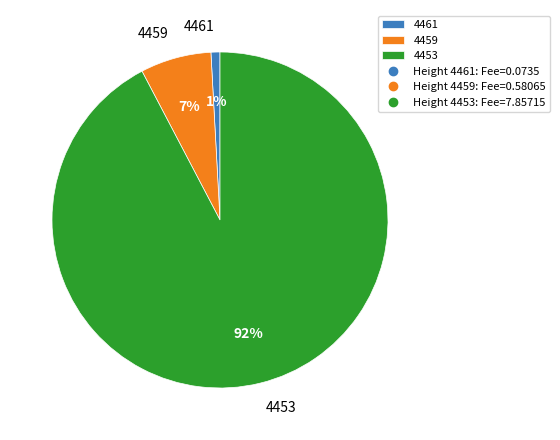

Count the number of slices in the pie.

3